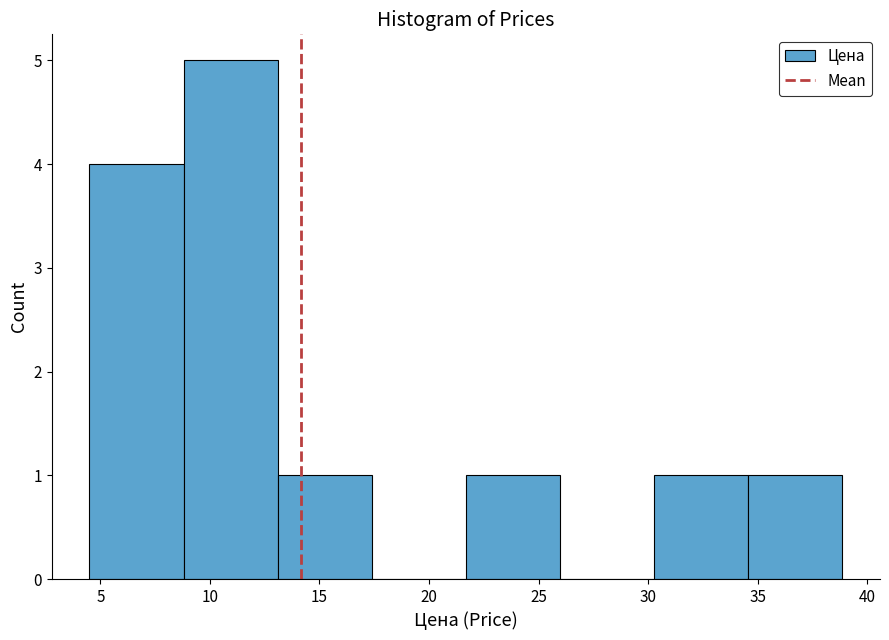

Which range on the x-axis has the tallest bar?

9.0 to 13.0